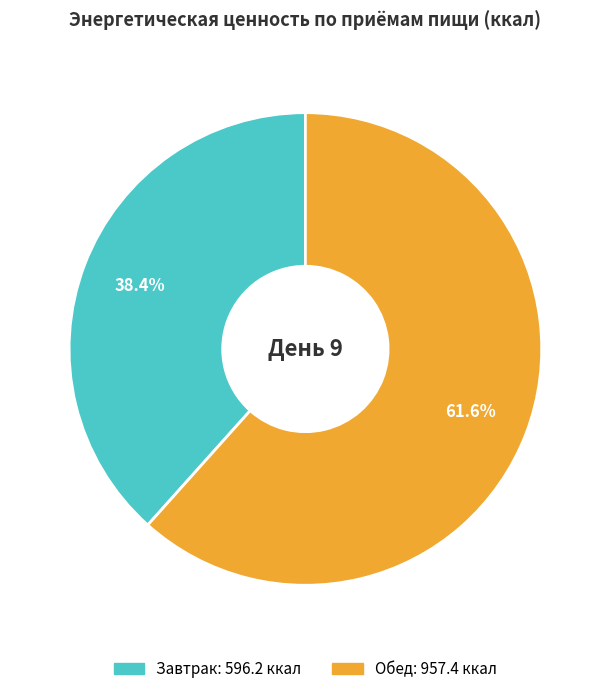

Which slice is the smallest?

Завтрак